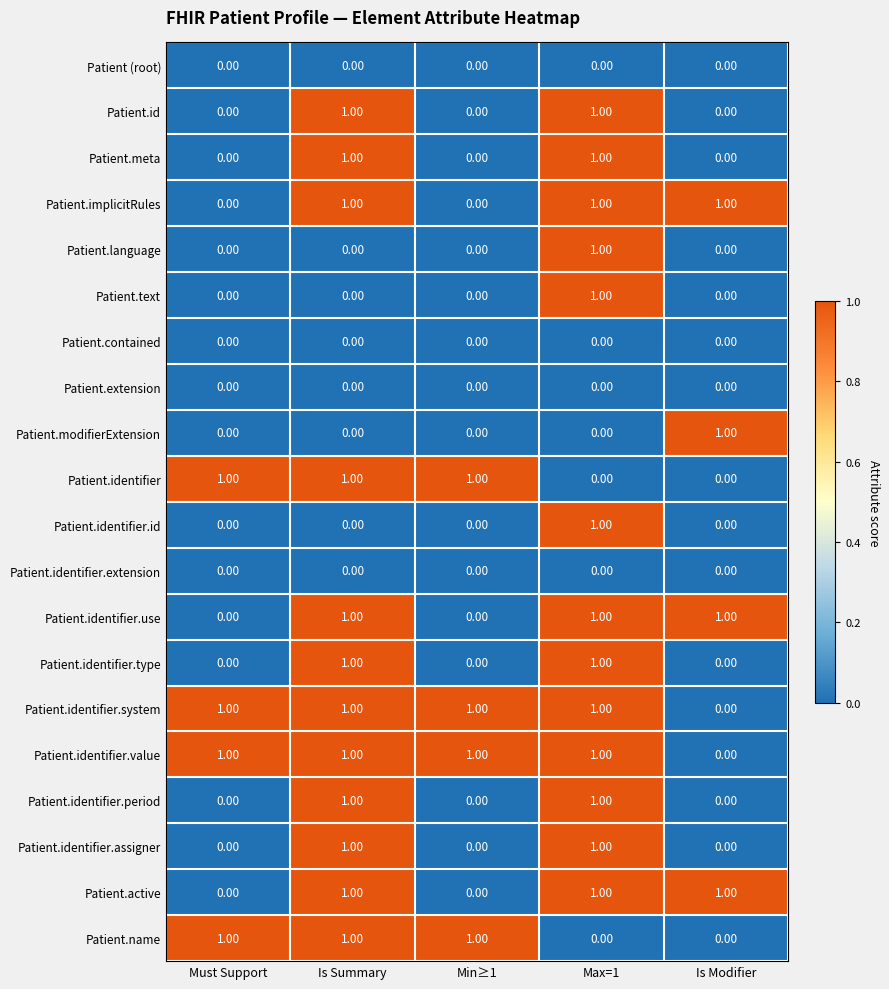

What is the sum of all Patient.name values?

3